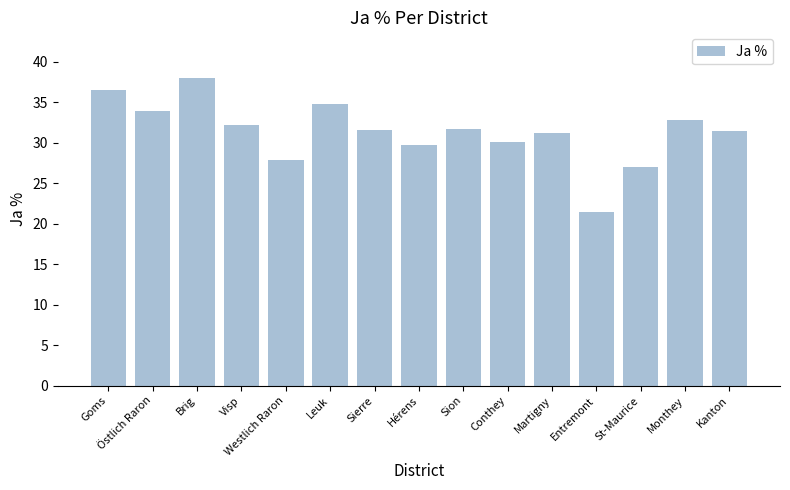

The value at Brig is 60.0. True or false?

False